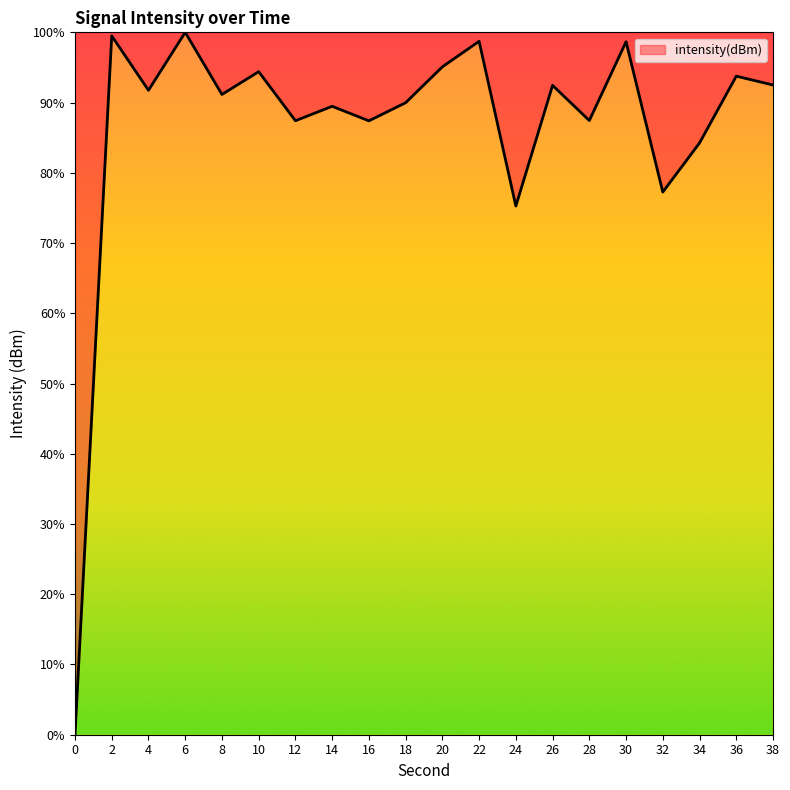

At which label is the value closest to 50?

24